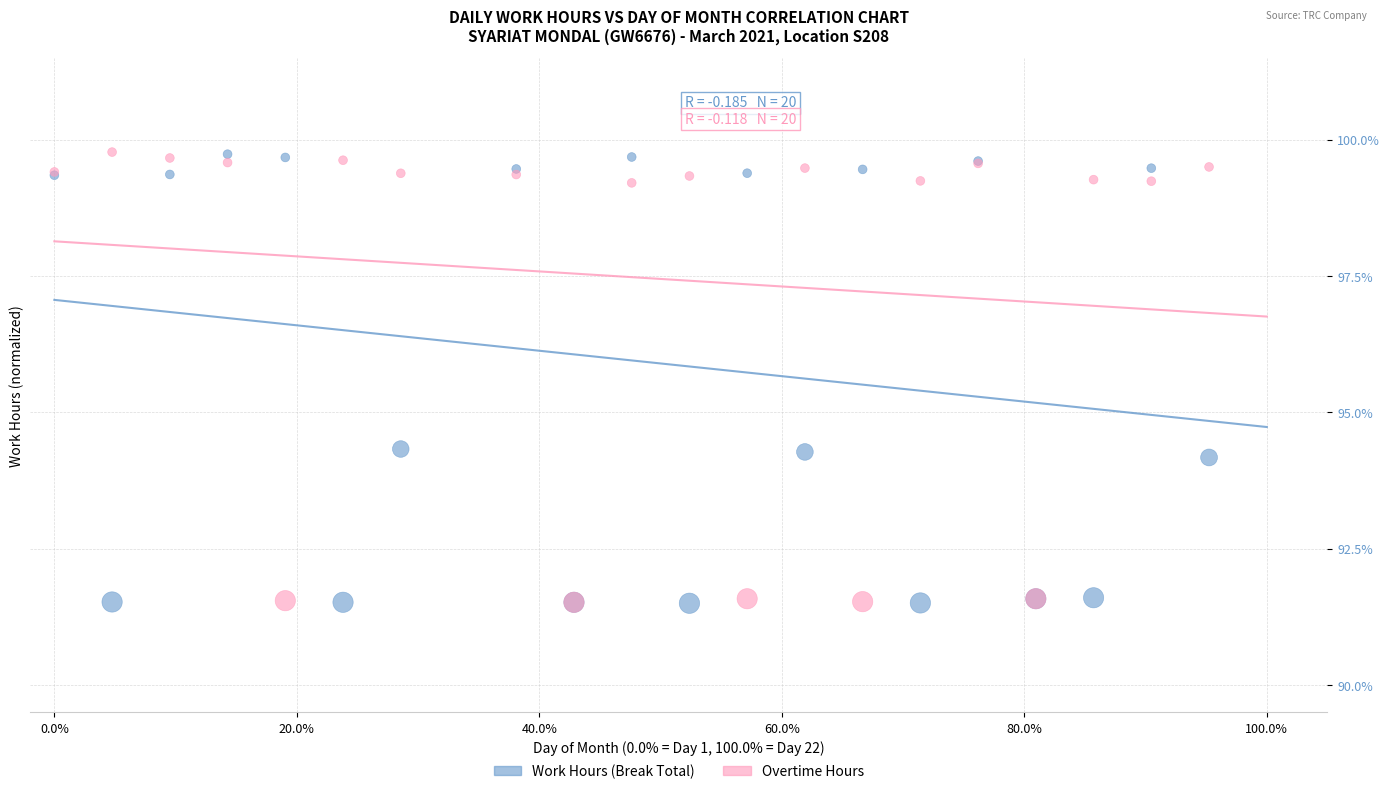

What are all the series names shown in the legend?

Work Hours (Break Total), Overtime Hours